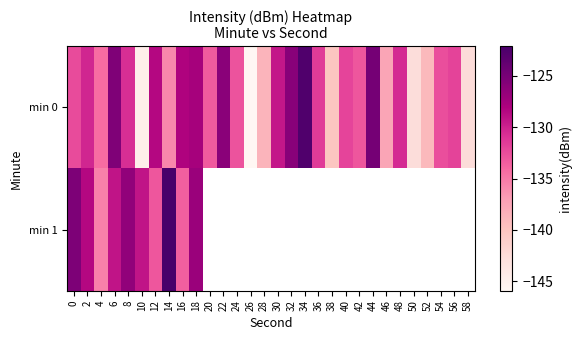

Which series has the largest total across all categories?

min 0